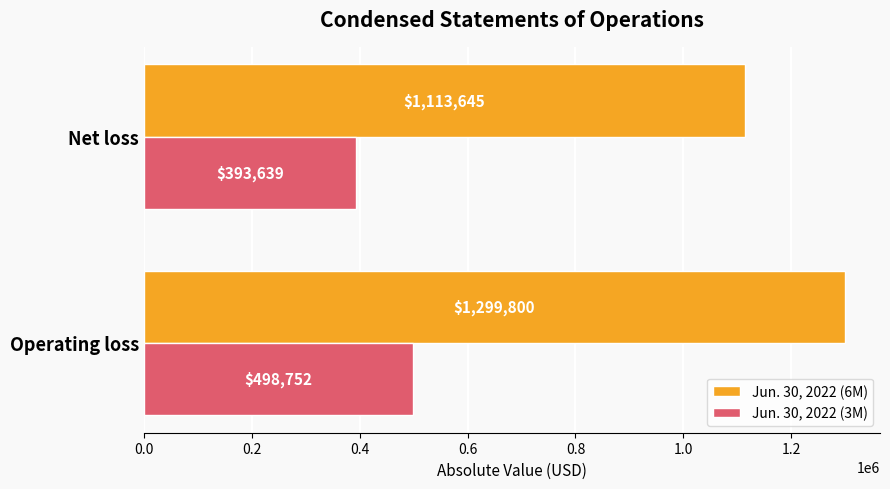

Count the number of data series in this chart.

2